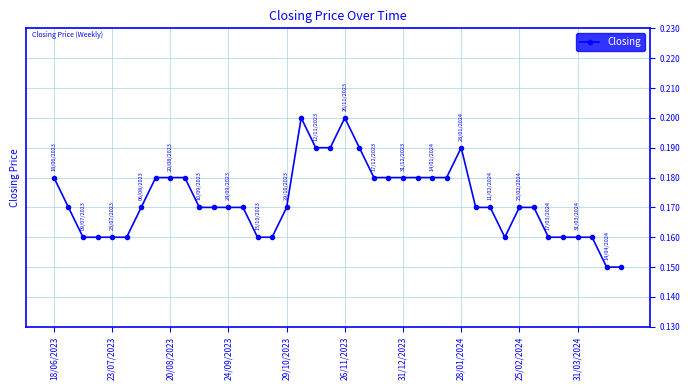

True or false: the data has more than 2 interior local peaks.

True